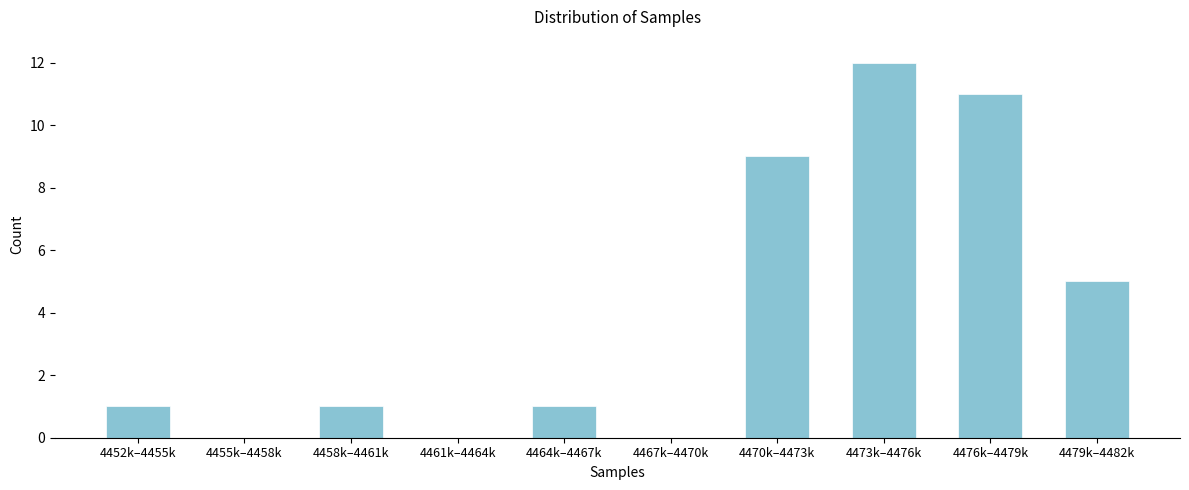

Reading left to right, transcribe all the data shown in this chart.

4452k–4455k=1	4455k–4458k=0	4458k–4461k=1	4461k–4464k=0	4464k–4467k=1	4467k–4470k=0	4470k–4473k=9	4473k–4476k=12	4476k–4479k=11	4479k–4482k=5